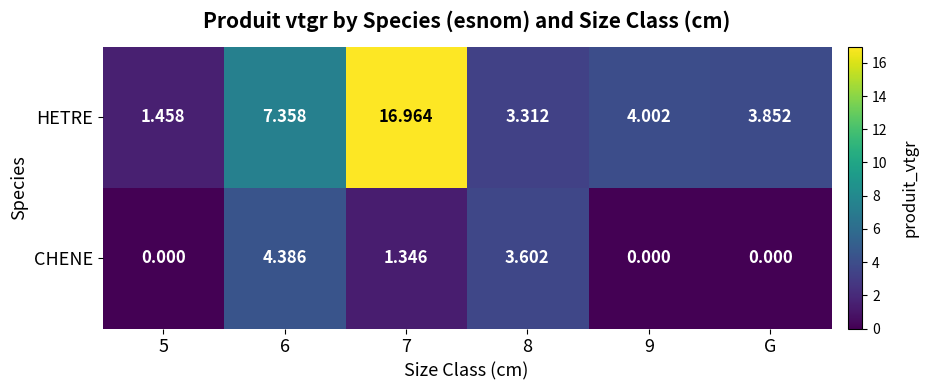

At 8, list the series in order from smallest to largest.

HETRE, CHENE